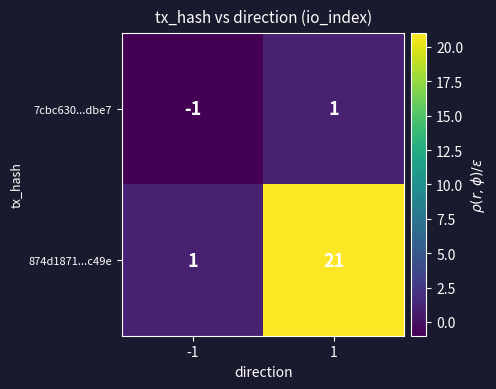

Reading left to right, list all the values displayed in this chart.

7cbc630...dbe7: -1=-1	1=1
874d1871...c49e: -1=1	1=21